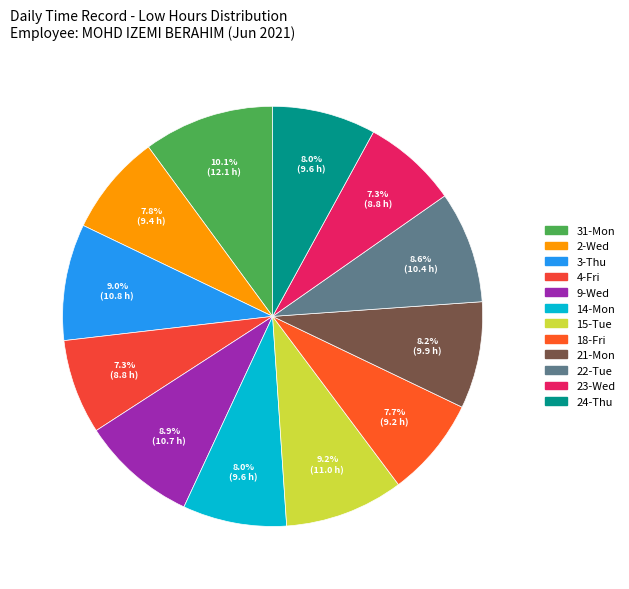

To the nearest percent, what is the average slice percentage?

8%